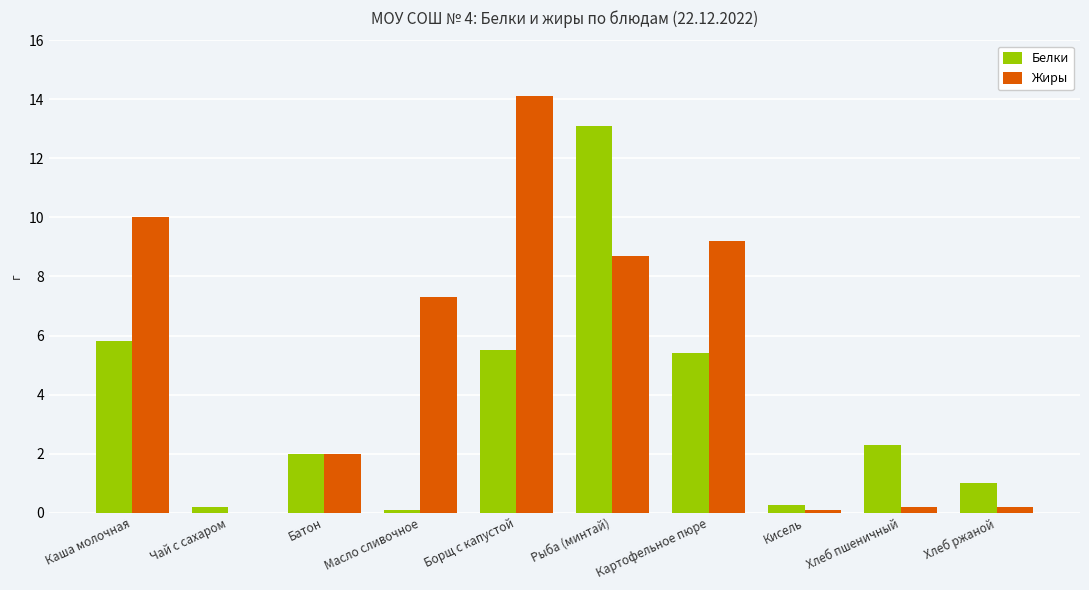

What is the approximate value of Белки at Рыба (минтай)?

13.1